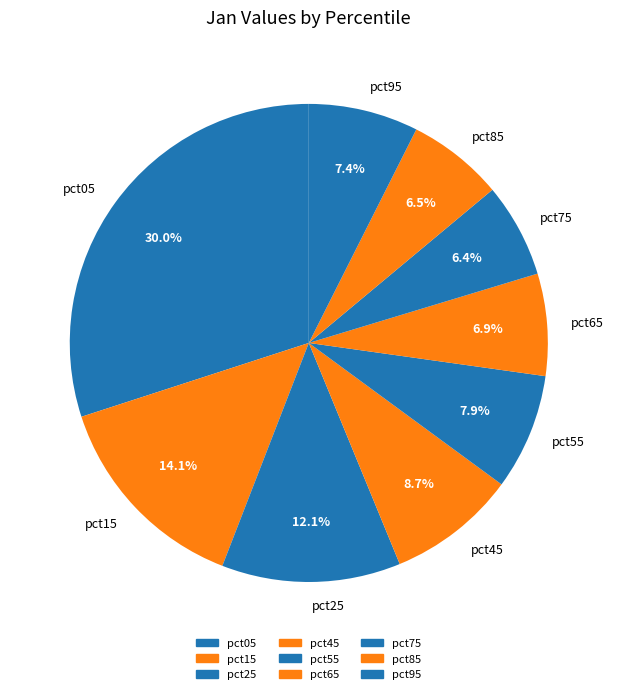

To the nearest percent, what is the difference between the largest and smallest slice percentages?

24%